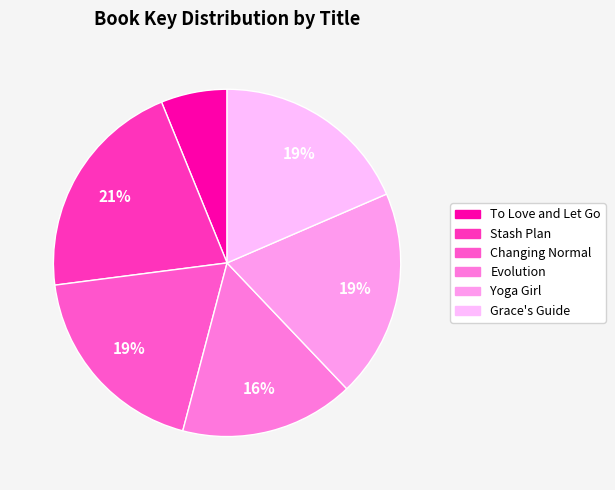

Does Evolution account for over 50% of the chart?

No